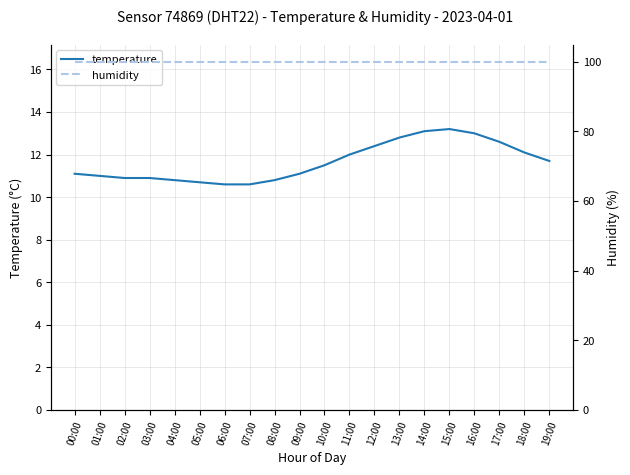

What is the label of the 19th point from the right?

01:00